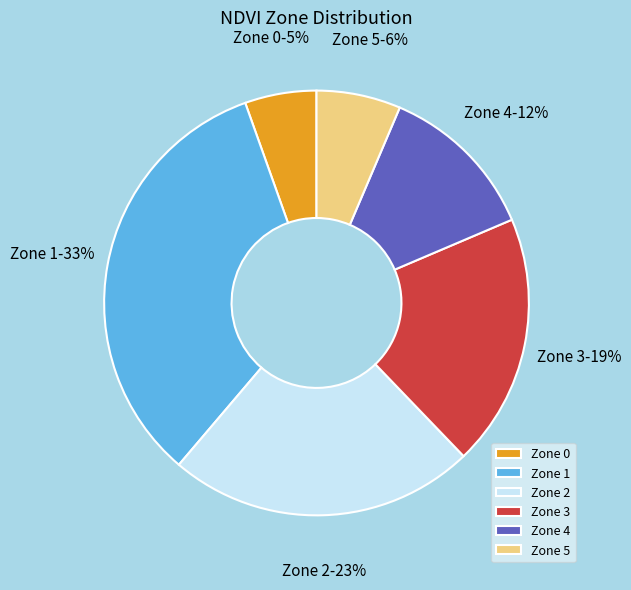

Is Zone 5 the majority of the pie?

No